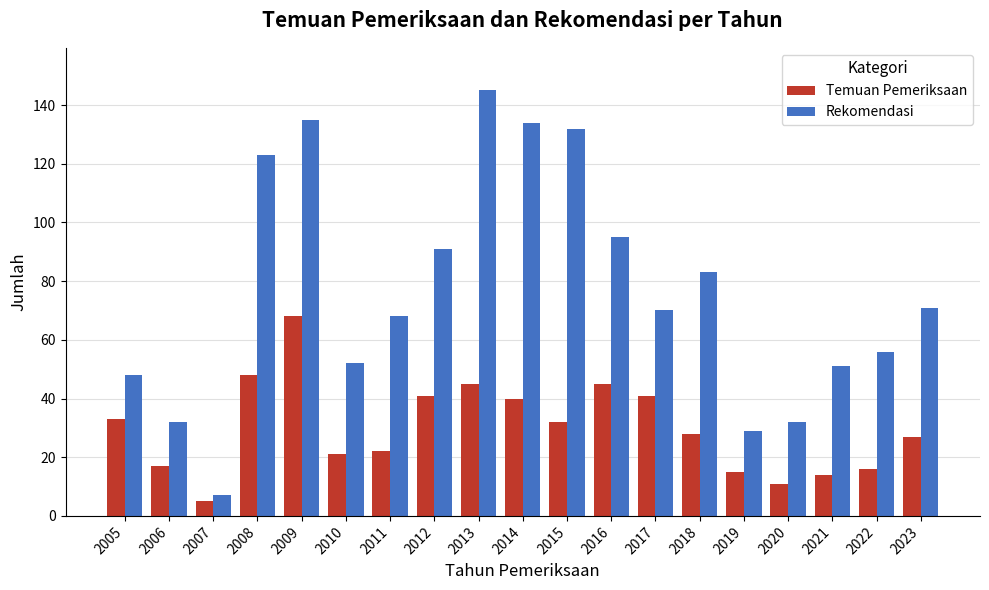

What is the difference between the maximum and minimum values in the Temuan Pemeriksaan series?

63